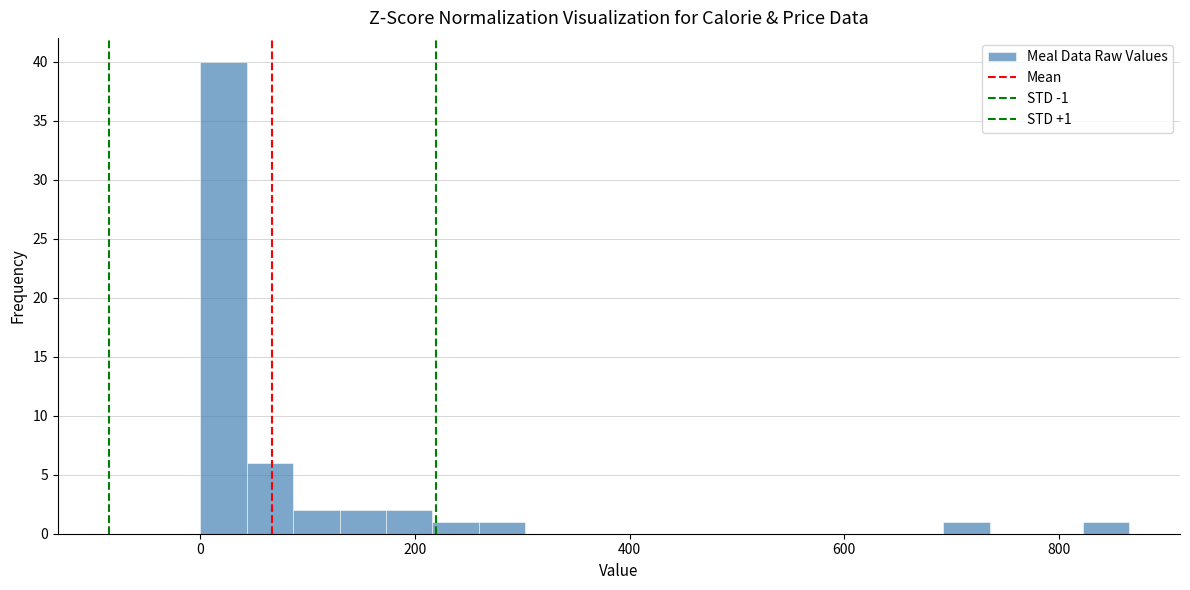

Around what value on the x-axis is the tallest bar? Give the approximate position of its centre, as read against the axis.

20